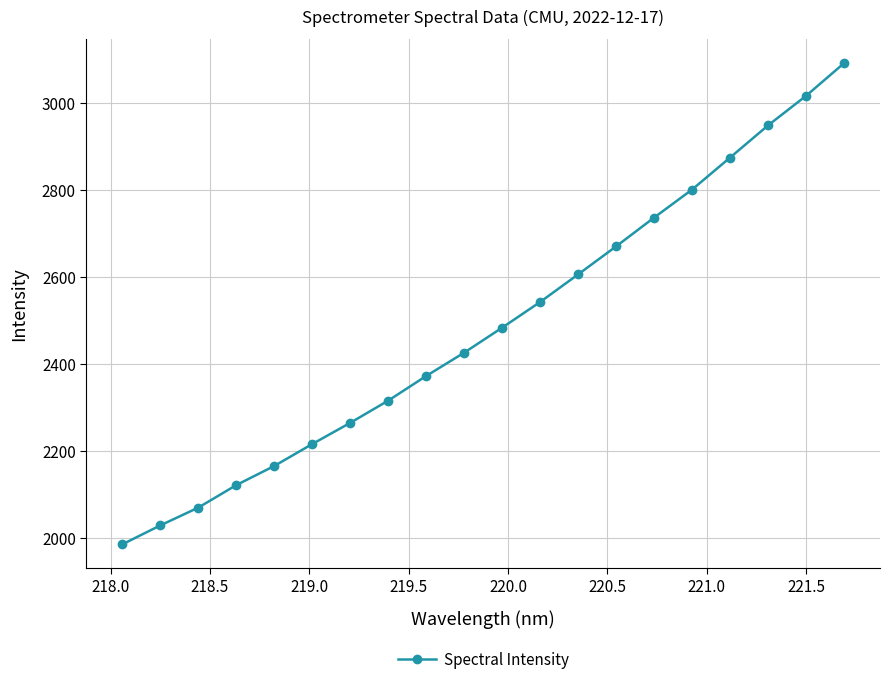

True or false: there are more than 1 points higher than both neighbors.

False